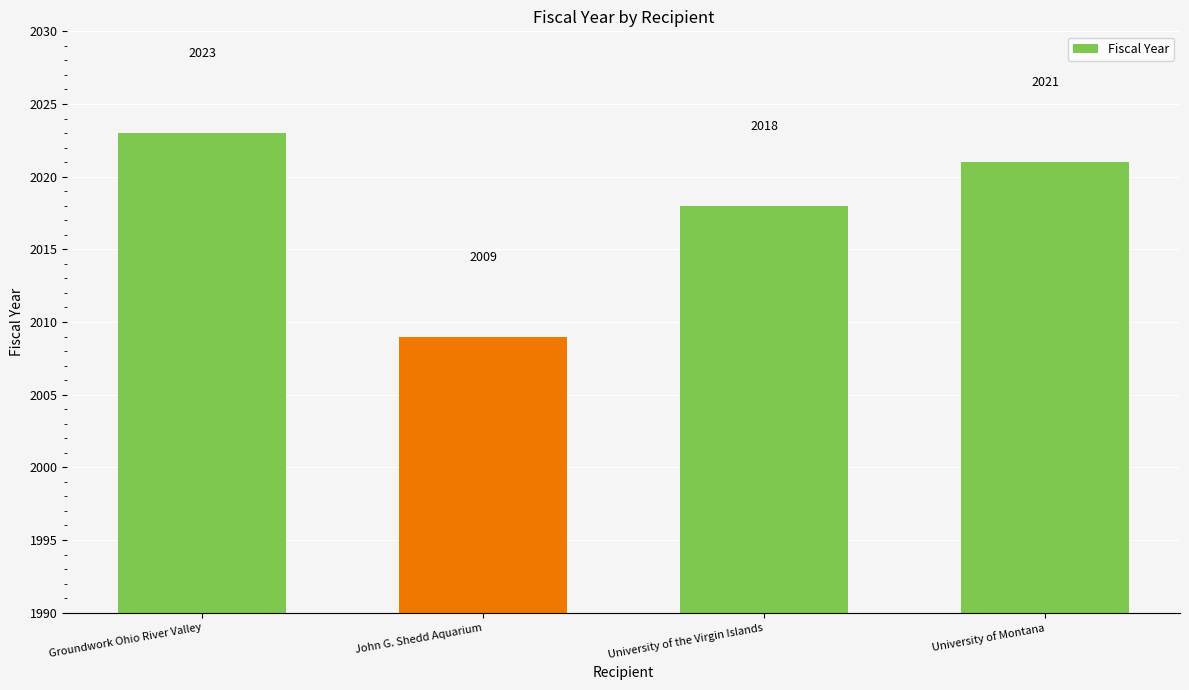

List the labels in order of value, smallest first.

John G. Shedd Aquarium, University of the Virgin Islands, University of Montana, Groundwork Ohio River Valley